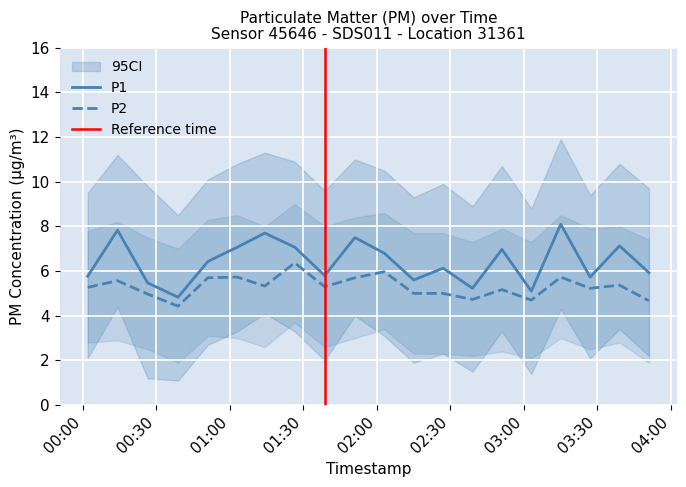

Reading right to left, extract all data points from this chart.

P1: 5.9	7.1	5.7	8.1	5.1	7.0	5.2	6.1	5.6	6.8	7.5	5.8	7.1	7.7	7.1	6.4	4.8	5.5	7.8	5.8
P2: 4.7	5.4	5.2	5.7	4.7	5.2	4.7	5.0	5.0	6.0	5.7	5.3	6.4	5.3	5.7	5.7	4.4	5.0	5.6	5.3